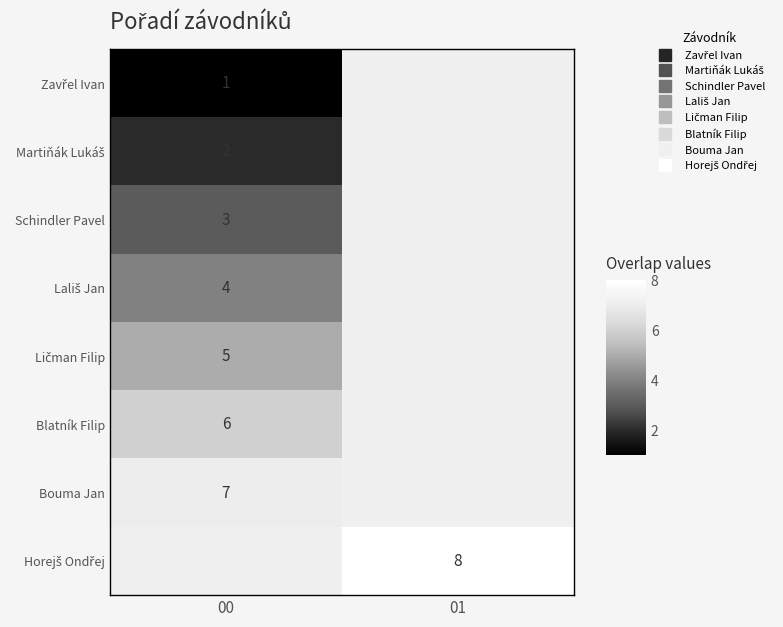

List the labels in order of Lališ Jan value, smallest first.

00, 01